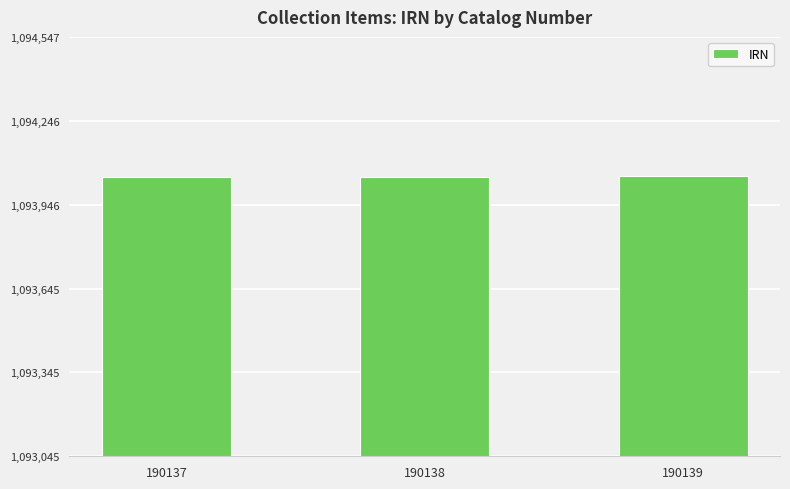

What is the minimum value shown in the chart?

1094045